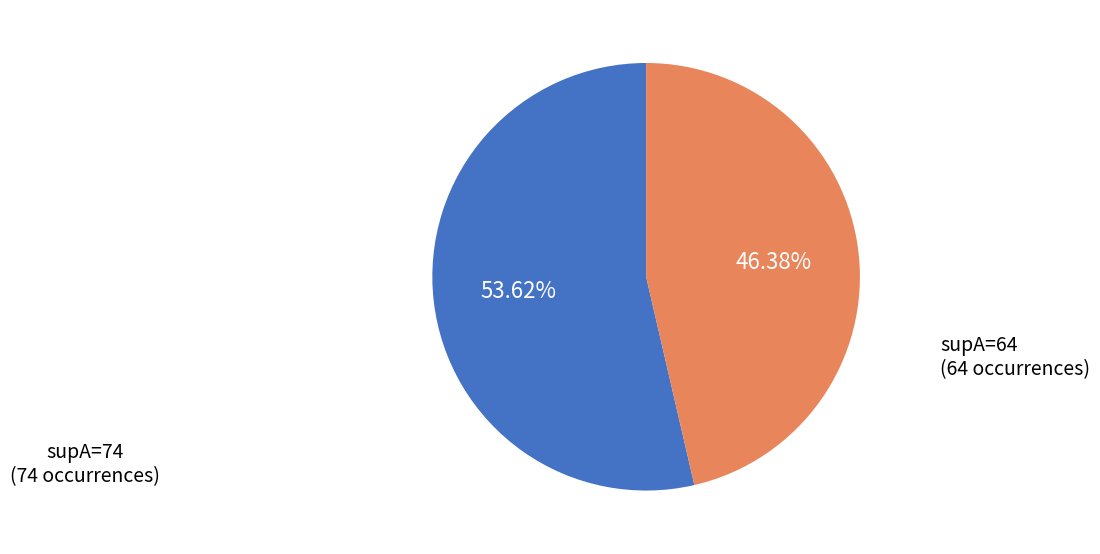

Which has a higher value, supA=64 or supA=74?

supA=74